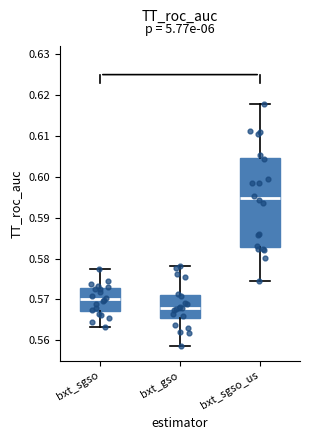

Which box has the lowest median line?

bxt_gso